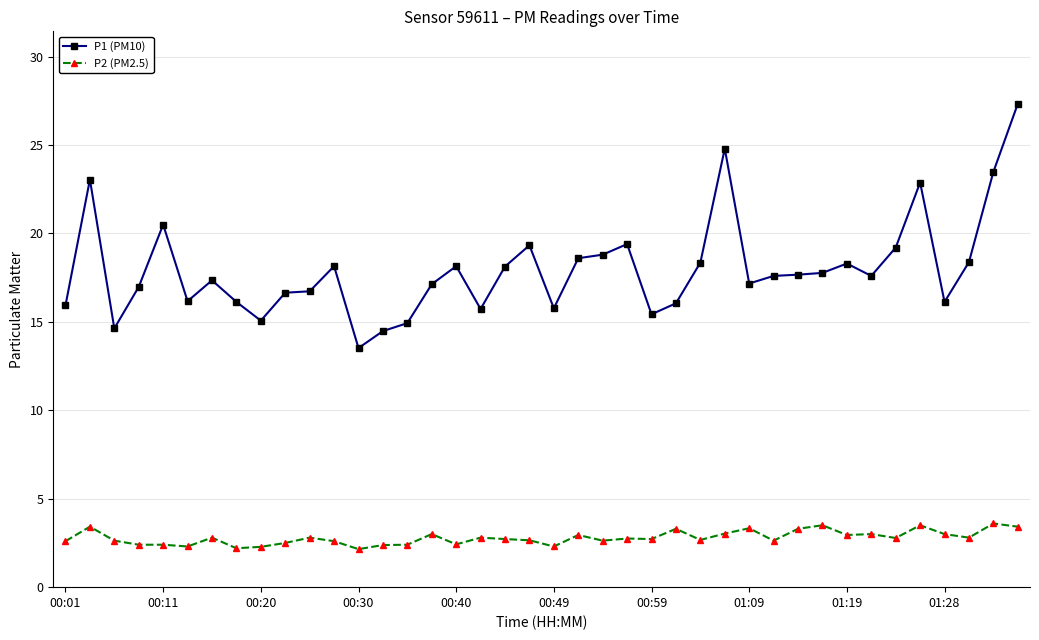

True or false: P1 (PM10) and P2 (PM2.5) cross at least once.

False